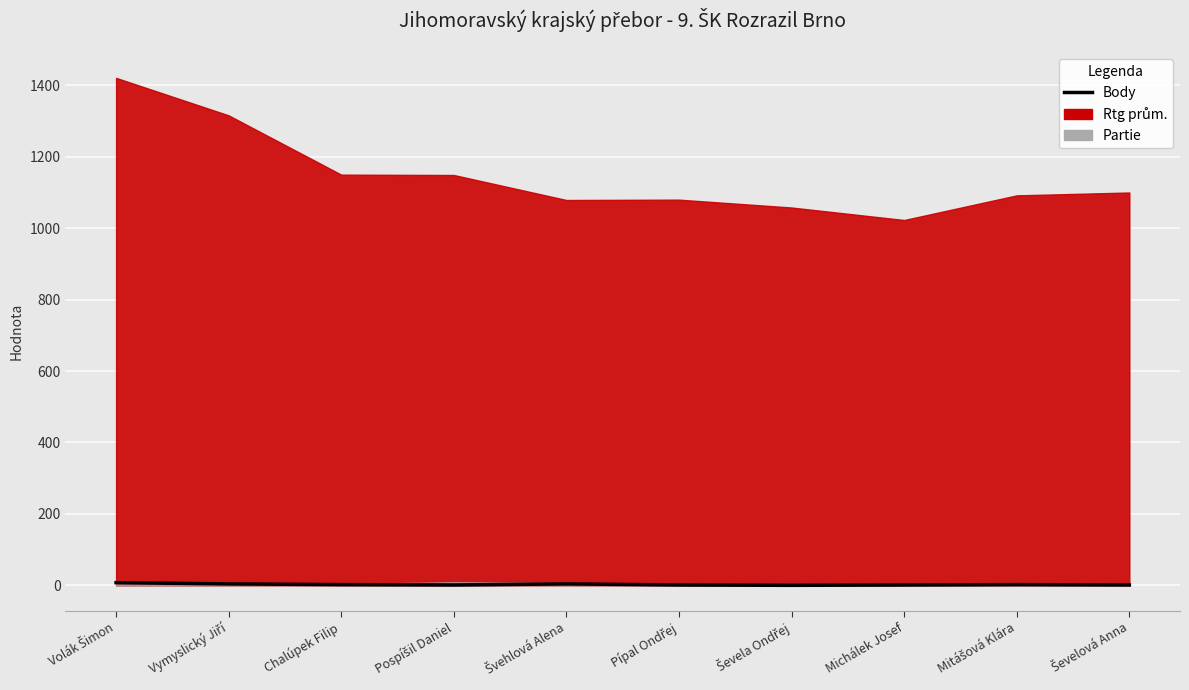

Where is the first local minimum?

Pospíšil Daniel